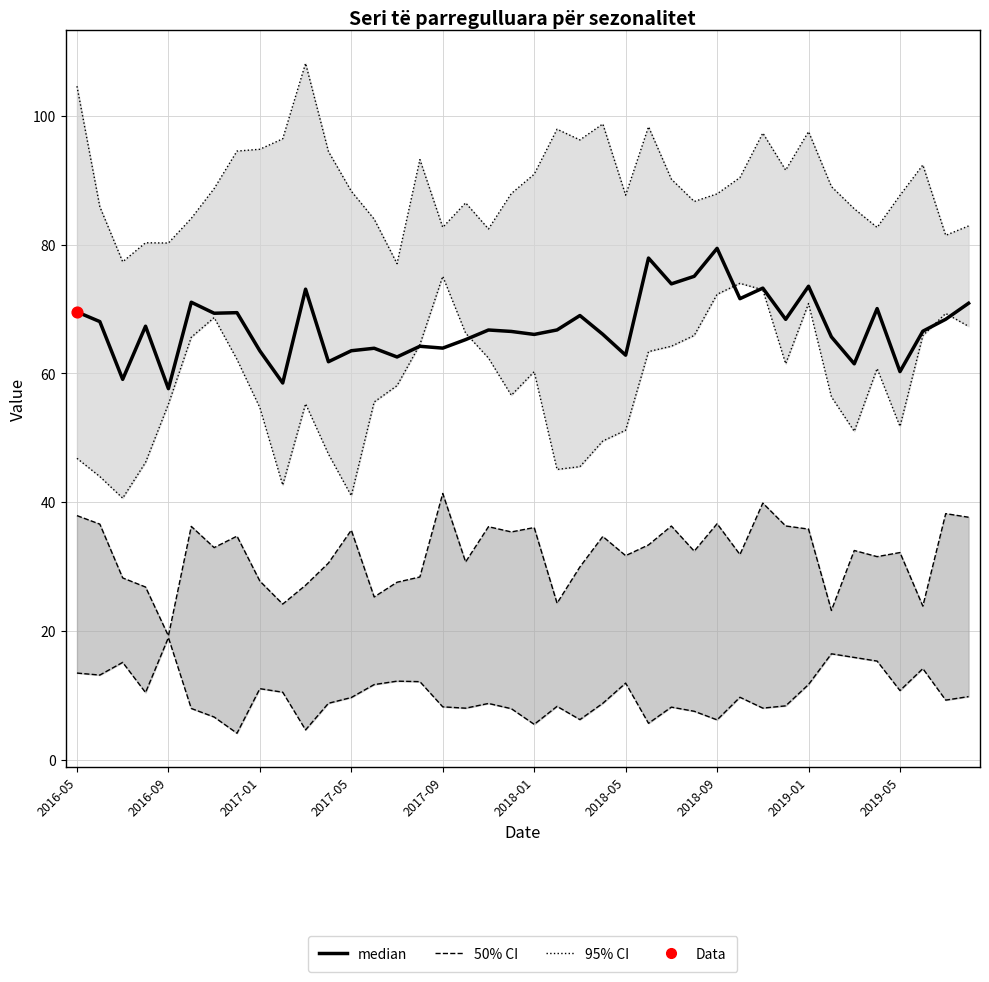

What is the change in value from 17 to 34?

-3.8